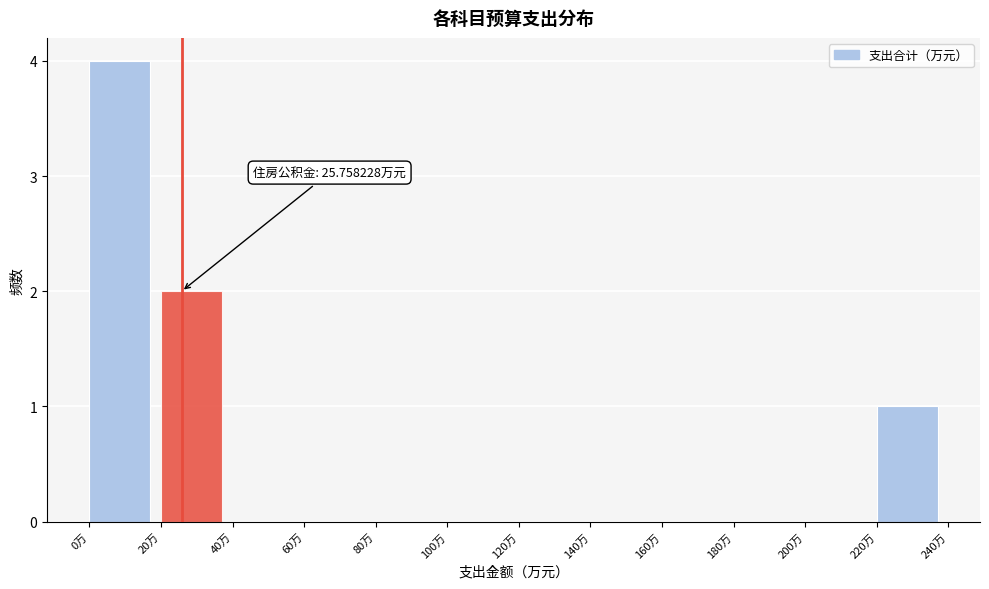

Over which range of the x-axis is the bar tallest?

0 to 20